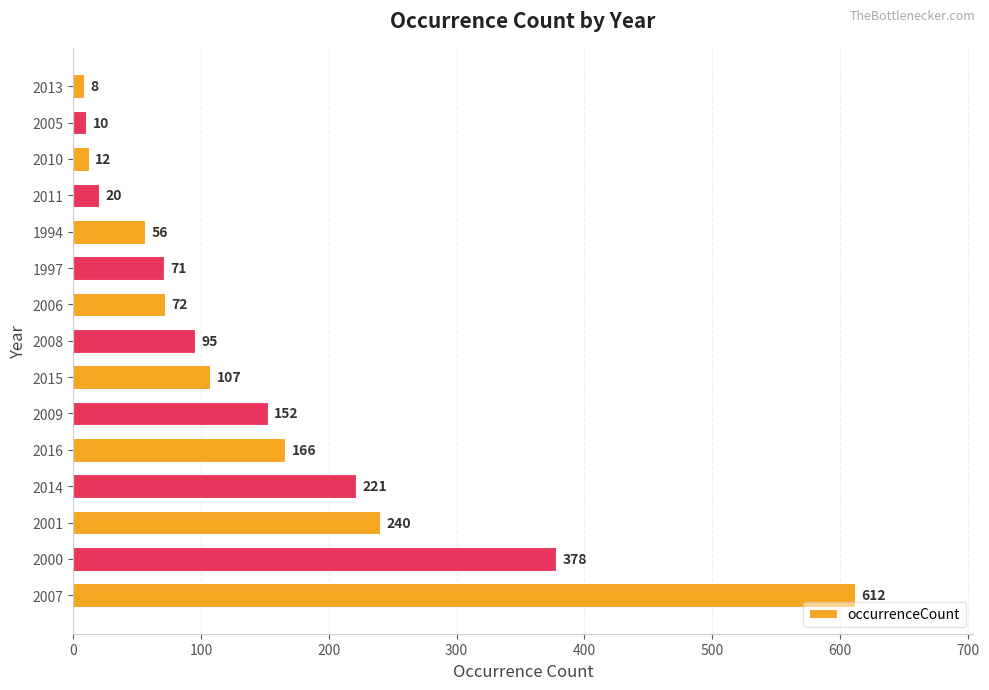

Reading bottom to top, extract all data points from this chart.

612	378	240	221	166	152	107	95	72	71	56	20	12	10	8